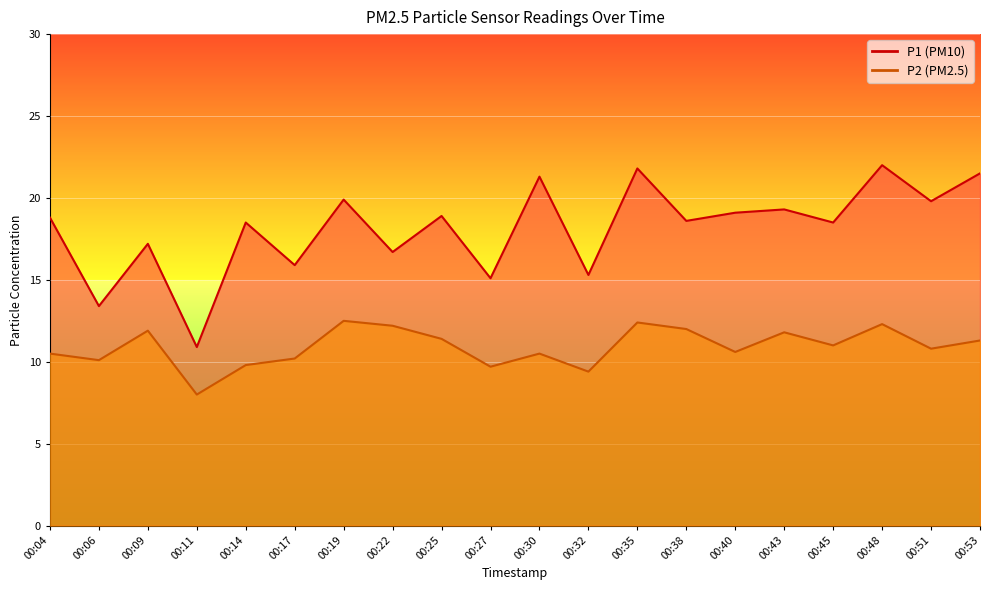

At which label does P2 reach its peak?

00:19